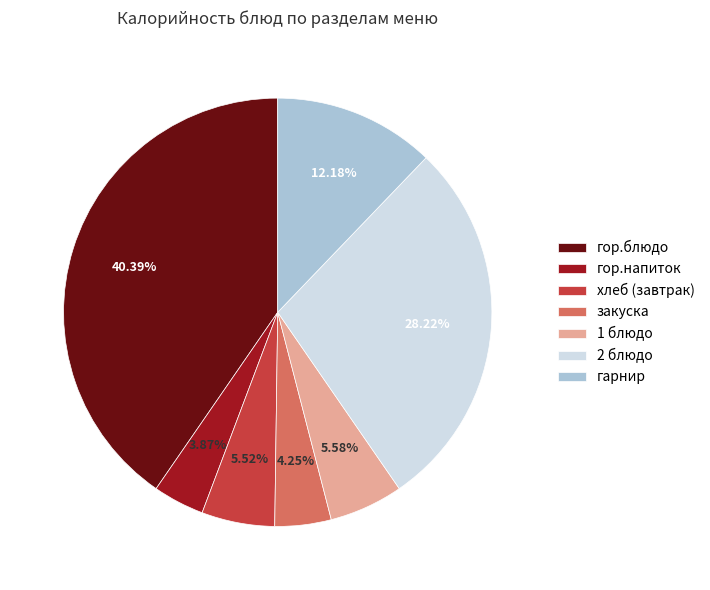

What is the ratio of the value at 1 блюдо to the value at гор.напиток?

1.4